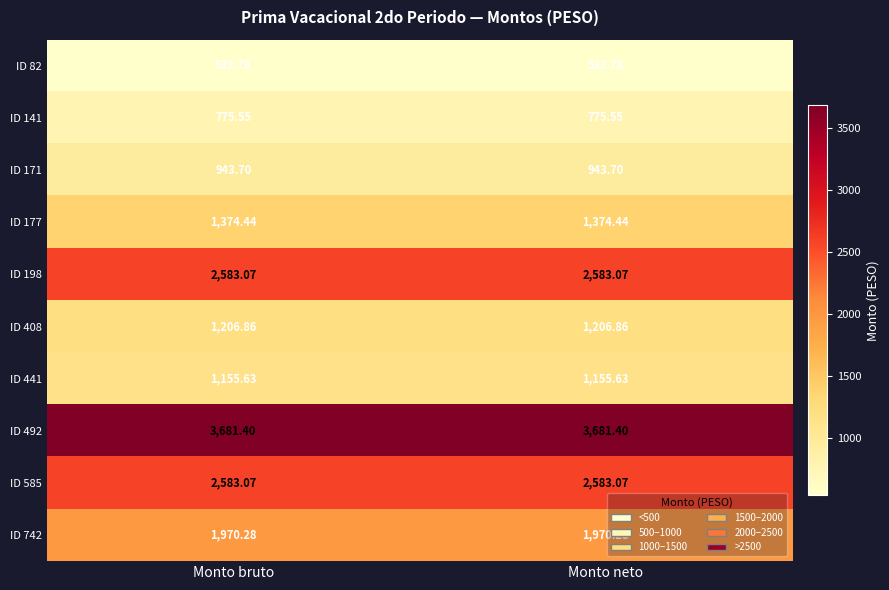

Is the value of ID 492 at Monto neto greater than the value of ID 82 at Monto bruto?

Yes